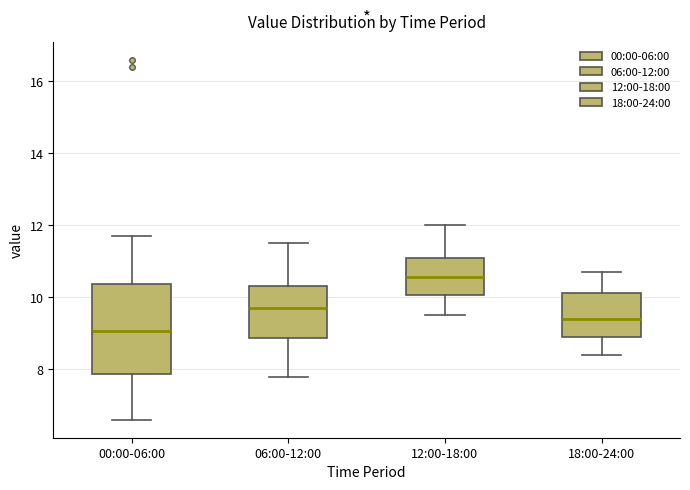

Which box has the highest median line?

12:00-18:00